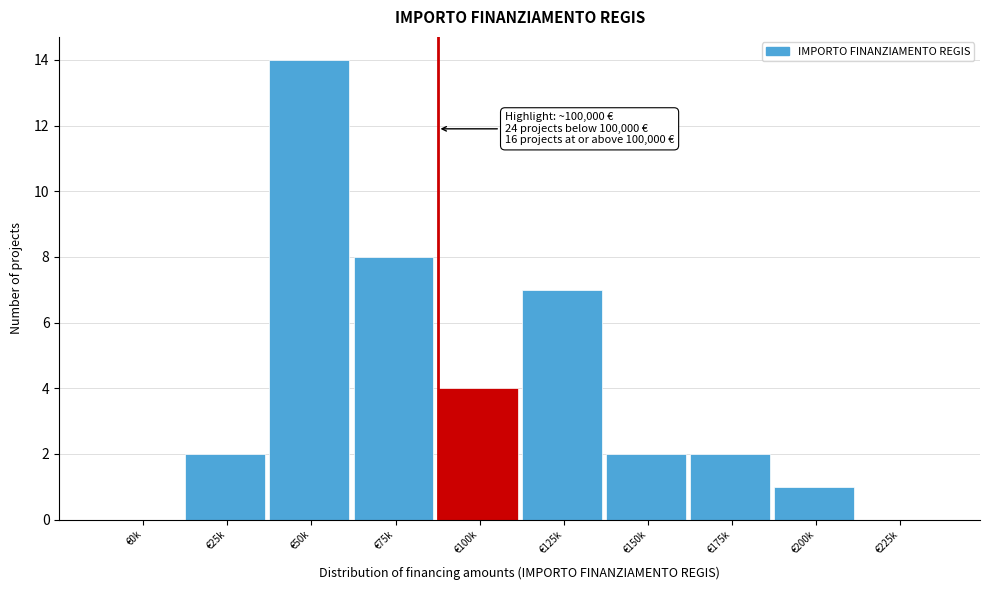

Reading left to right, list all the values displayed in this chart.

€0k=0	€25k=2	€50k=14	€75k=8	€100k=4	€125k=7	€150k=2	€175k=2	€200k=1	€225k=0